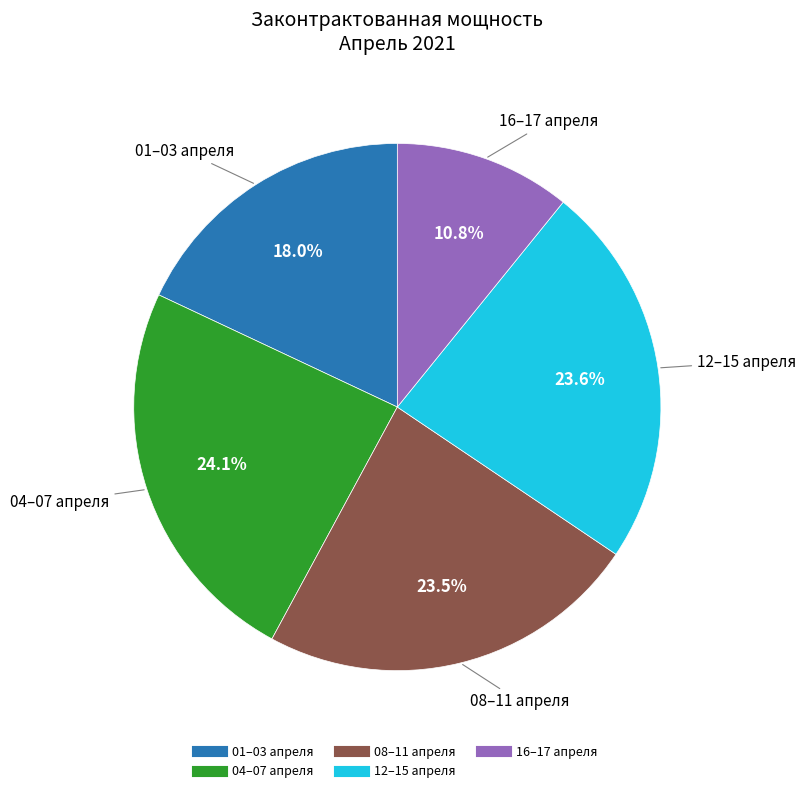

Is there a majority slice in this chart?

No